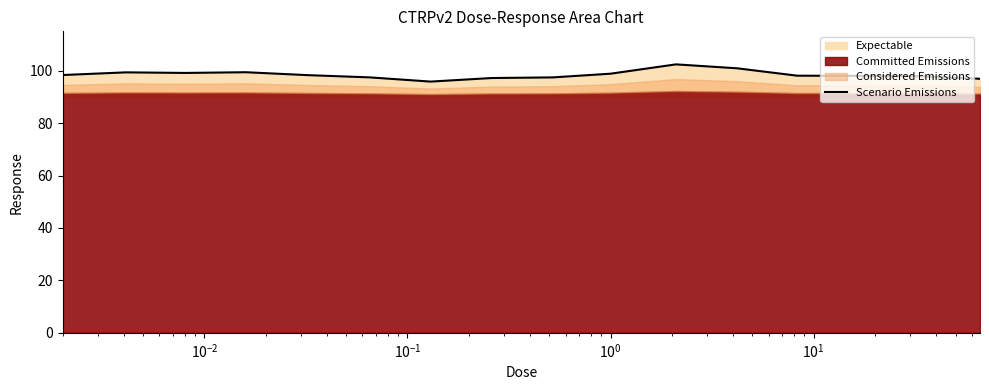

What is the maximum value for Scenario Emissions?

102.4